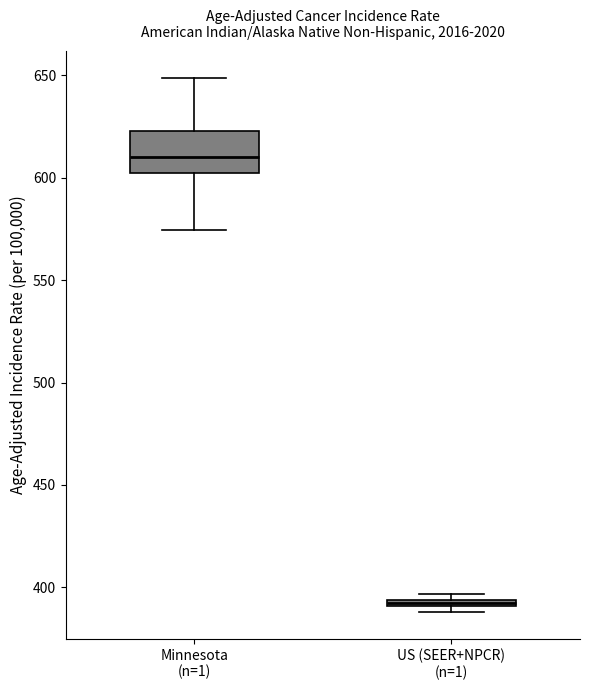

Which box's median line is the highest?

Minnesota (n=1)